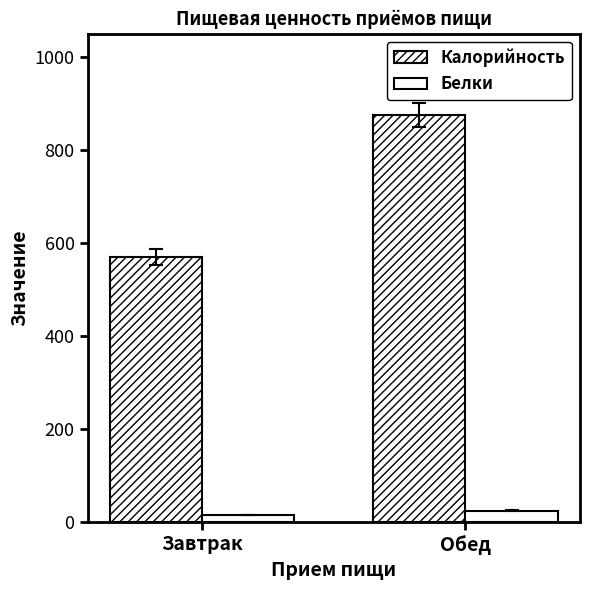

The value of Калорийность at Обед is 1484.1. True or false?

False